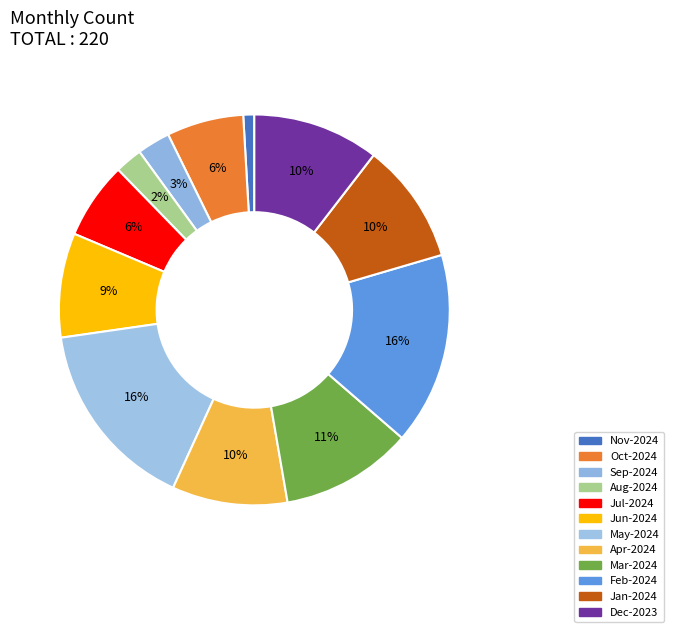

What is the change in value from Jul-2024 to May-2024?

+21